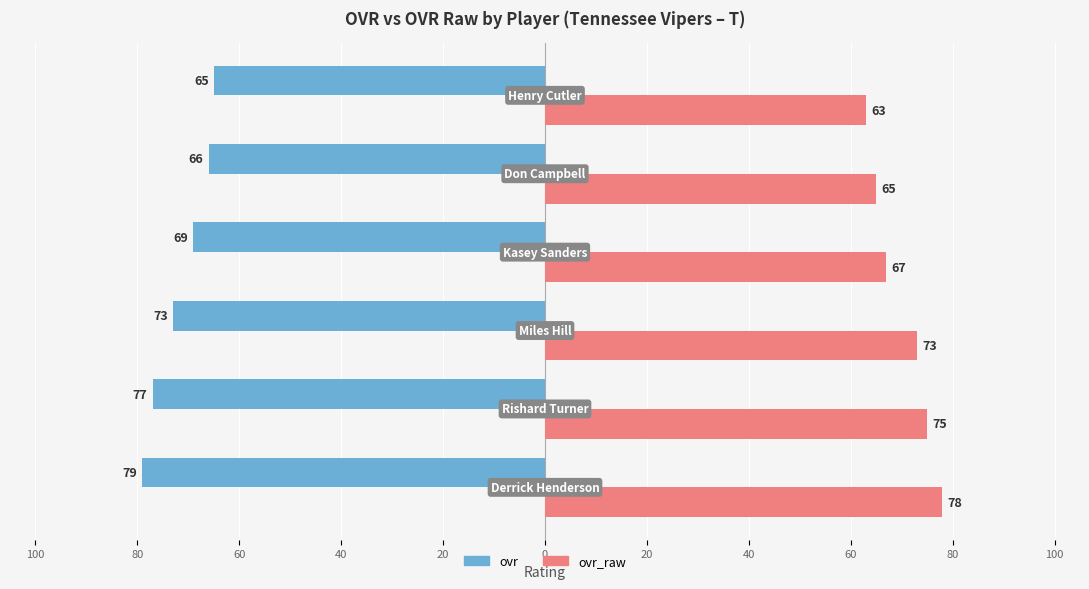

What is the difference between the maximum and minimum values in the ovr series?

14